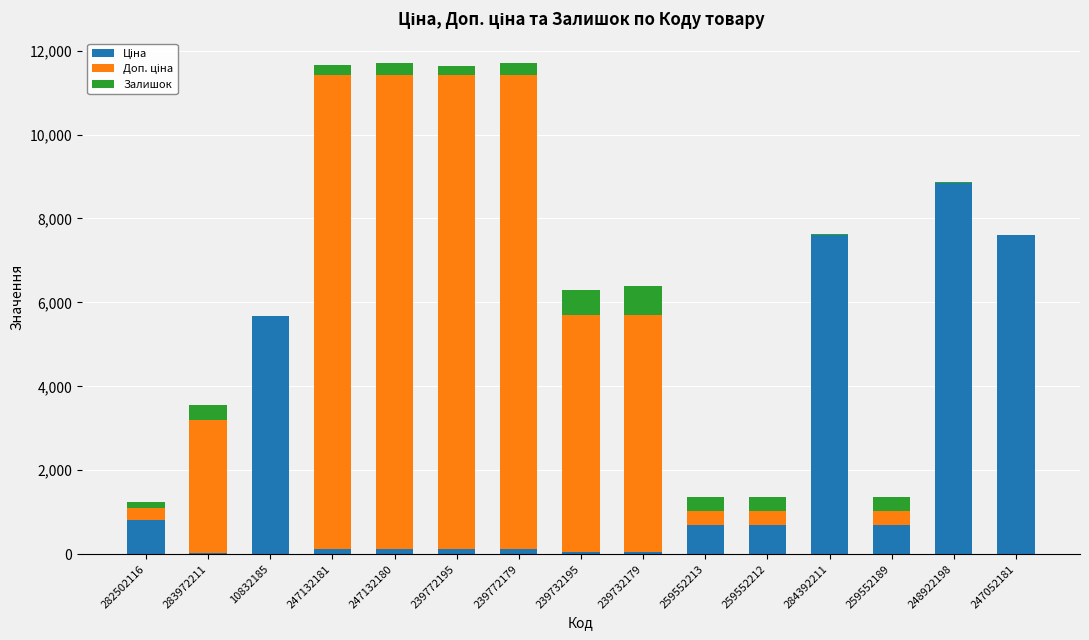

The Ціна series shows 7528.7 at 10832185. True or false?

False